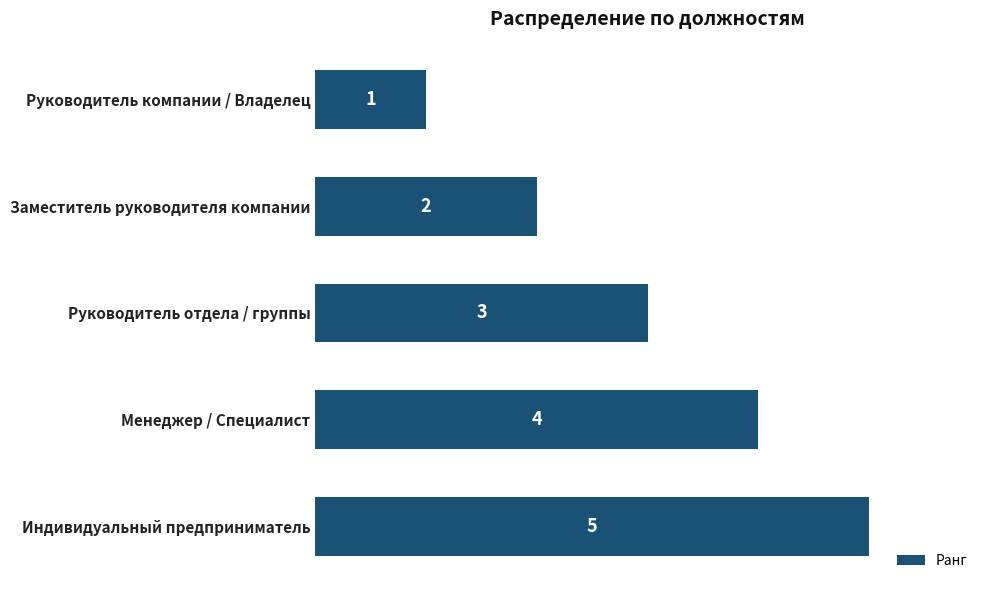

How many values are between 2 and 4?

3